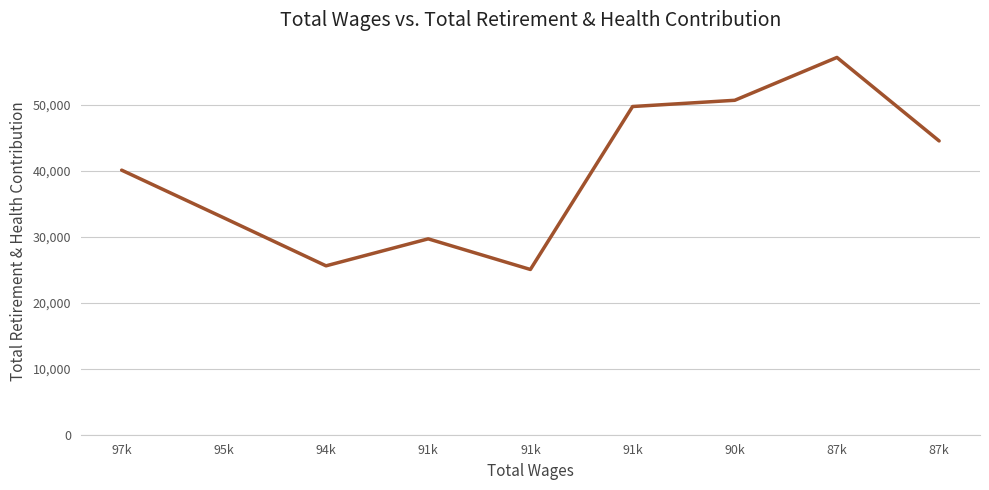

List the labels in order of value, smallest first.

91k, 94k, 91k, 95k, 97k, 87k, 91k, 90k, 87k